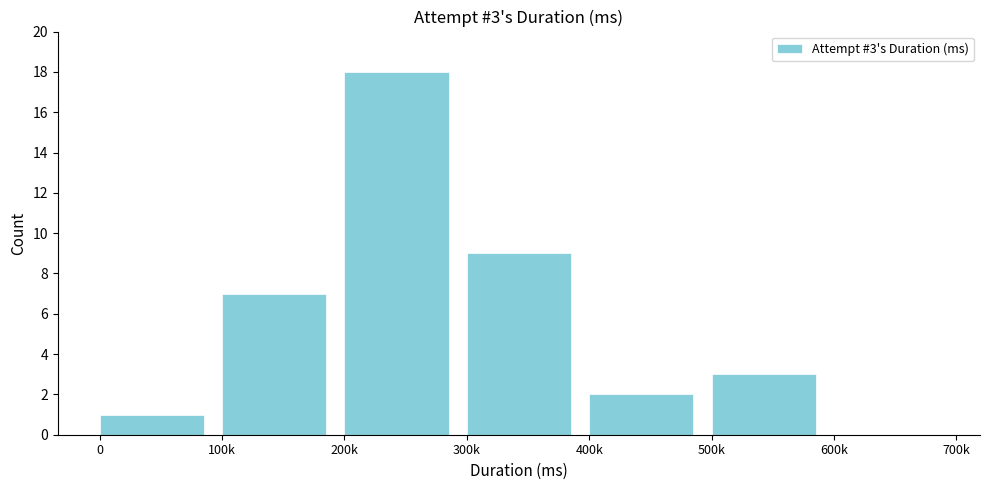

Reading left to right, what are all the values shown in this chart?

0=1	100k=7	200k=18	300k=9	400k=2	500k=3	600k=0